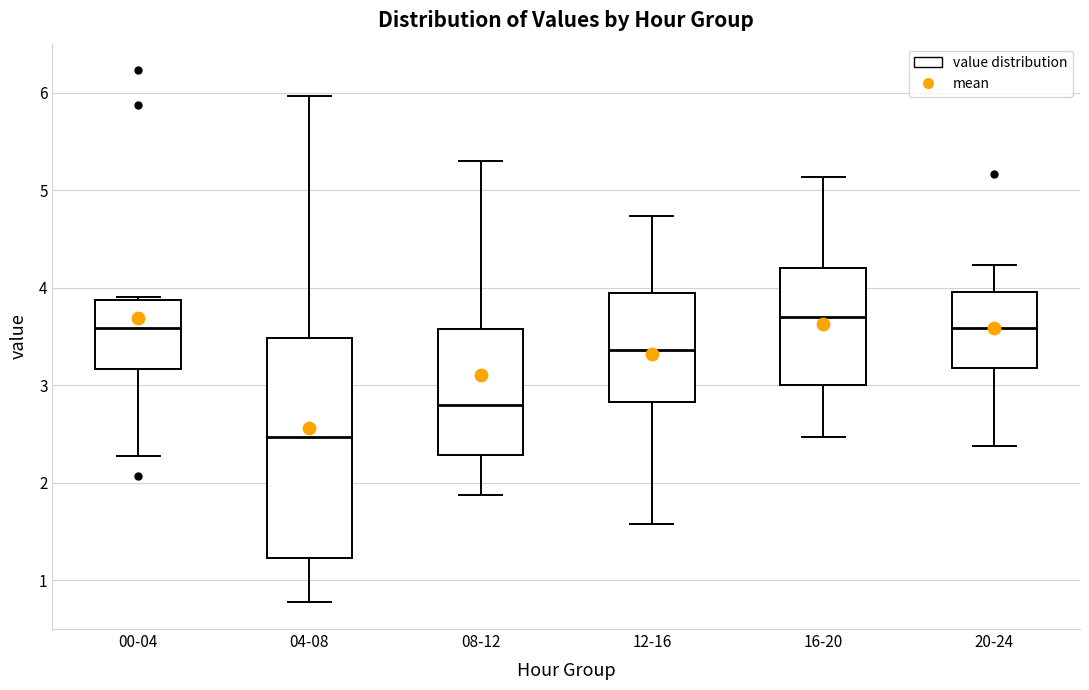

Where does the median line of the box for 20-24 sit on the y-axis? The values are not printed on the chart, so give them approximately, as read against the axis.

3.6